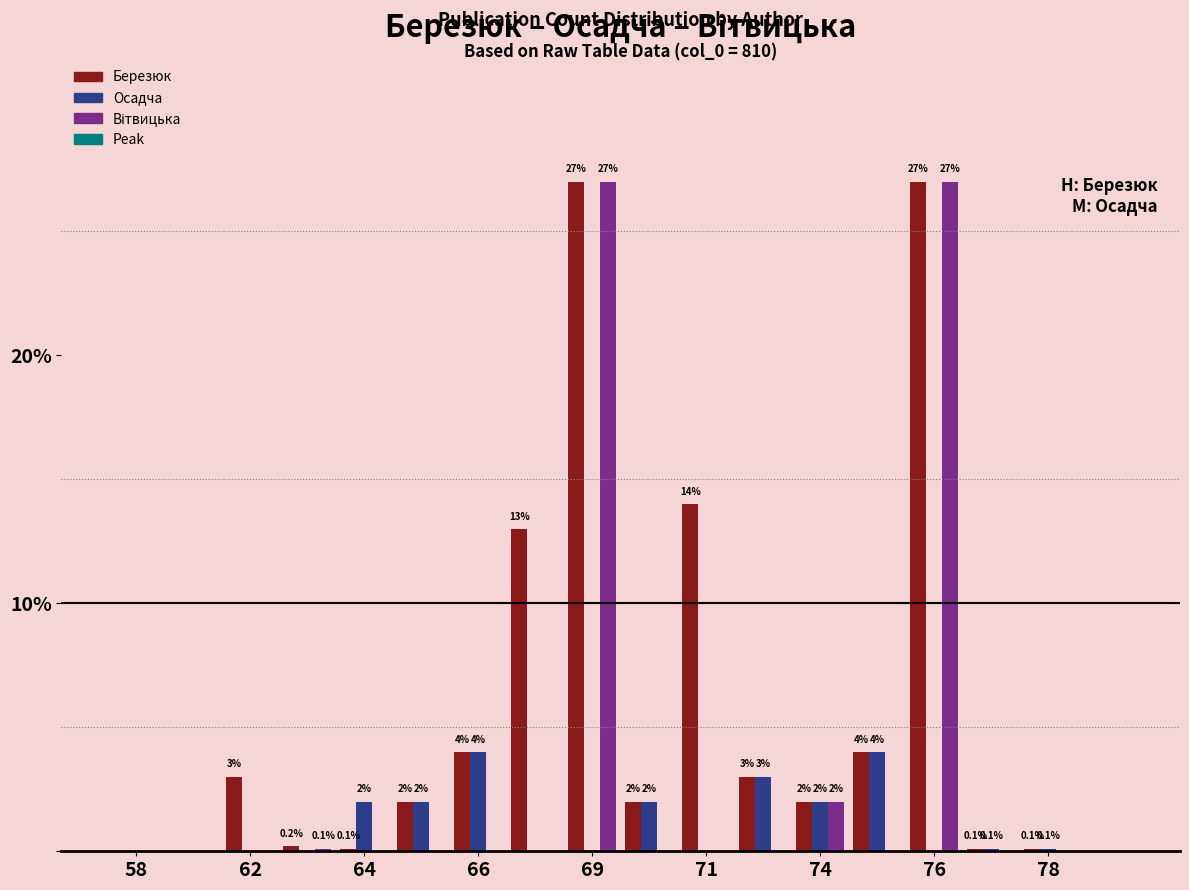

What is the maximum value shown in the chart?

27.0